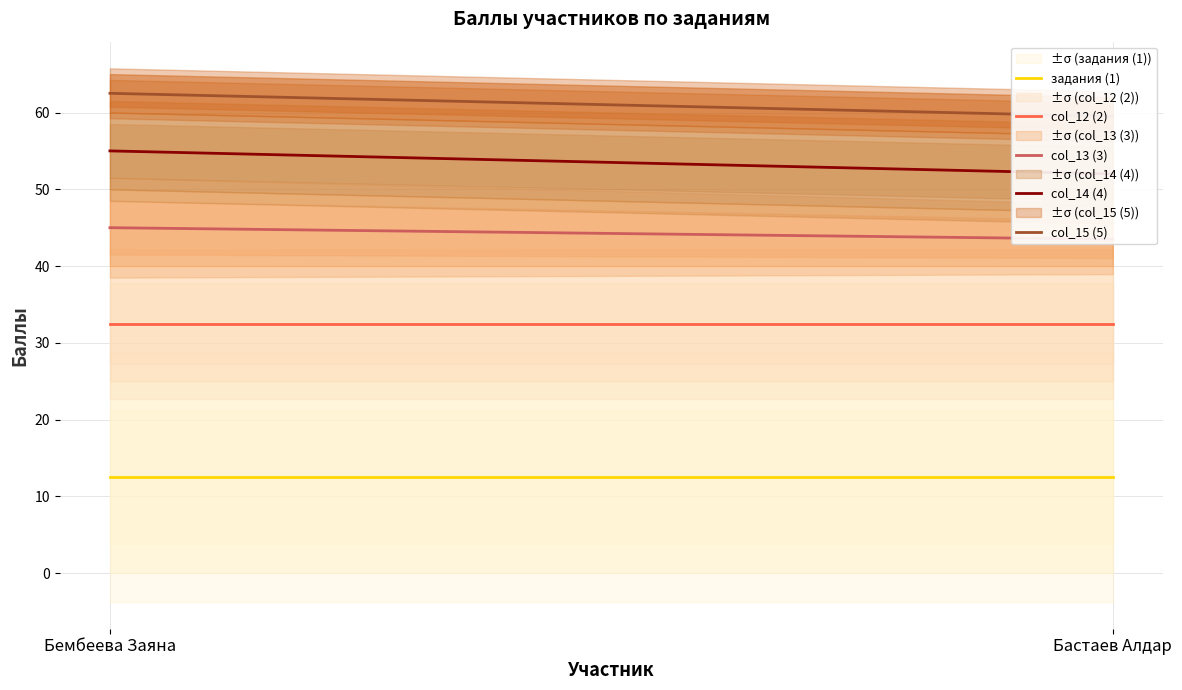

What position from the right is Бастаев Алдар?

1